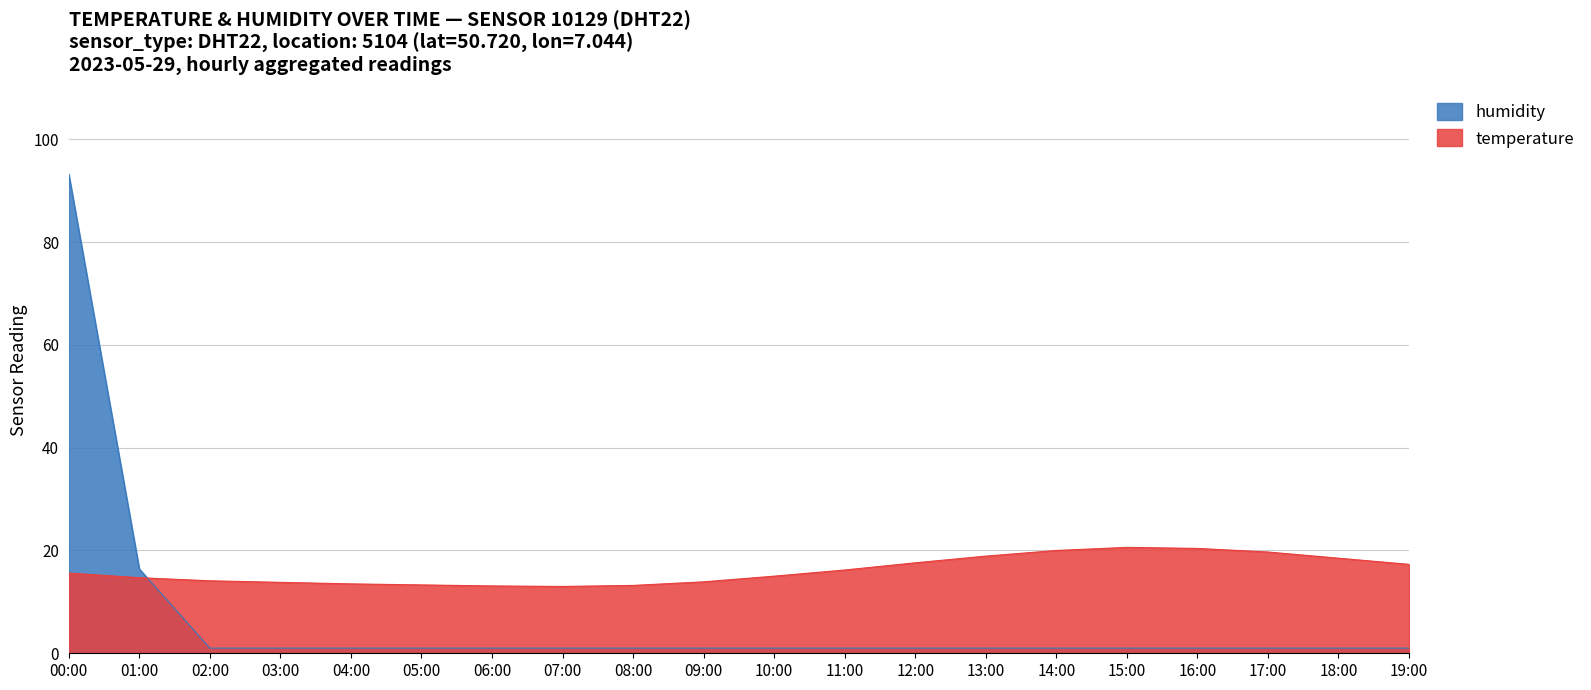

Between 19:00 and 10:00, which is larger?

19:00